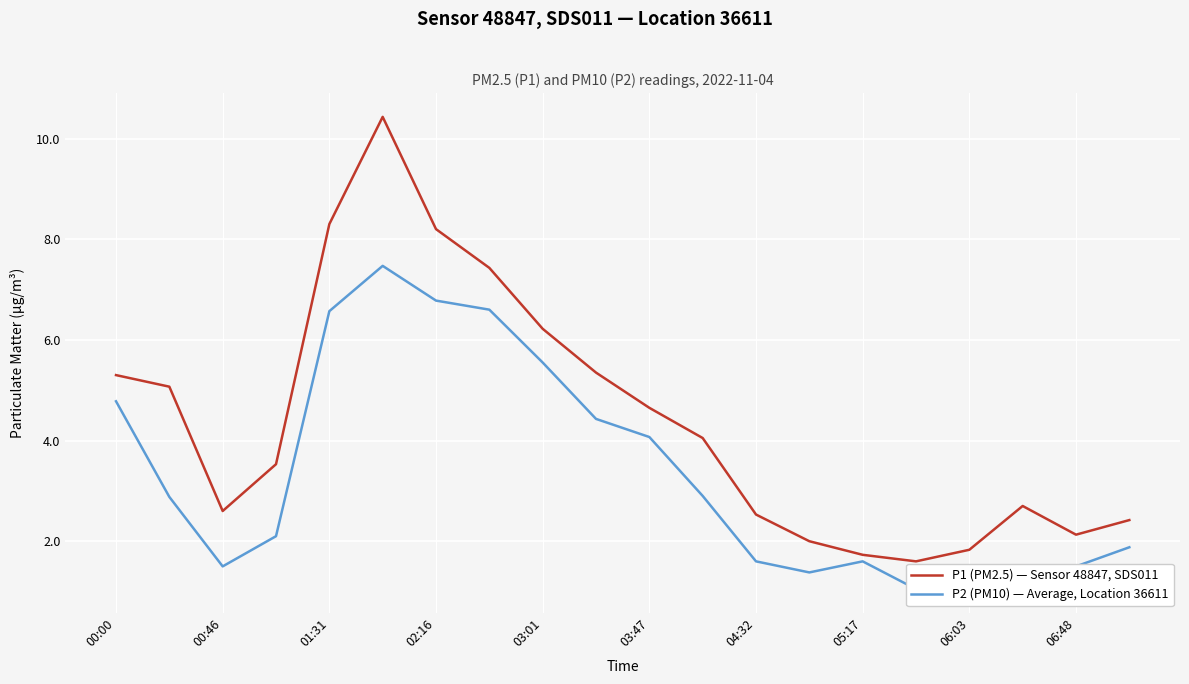

What is the average value of the P2 (PM10) — Average, Location 36611 series?

3.4